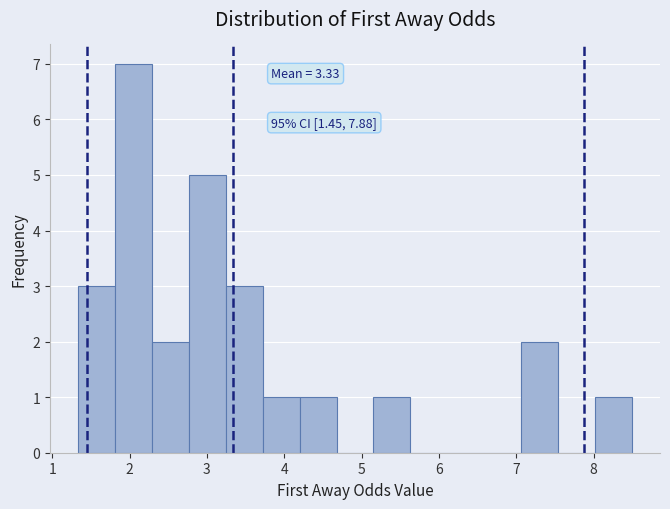

Over which range of the x-axis is the bar tallest?

1.8 to 2.3